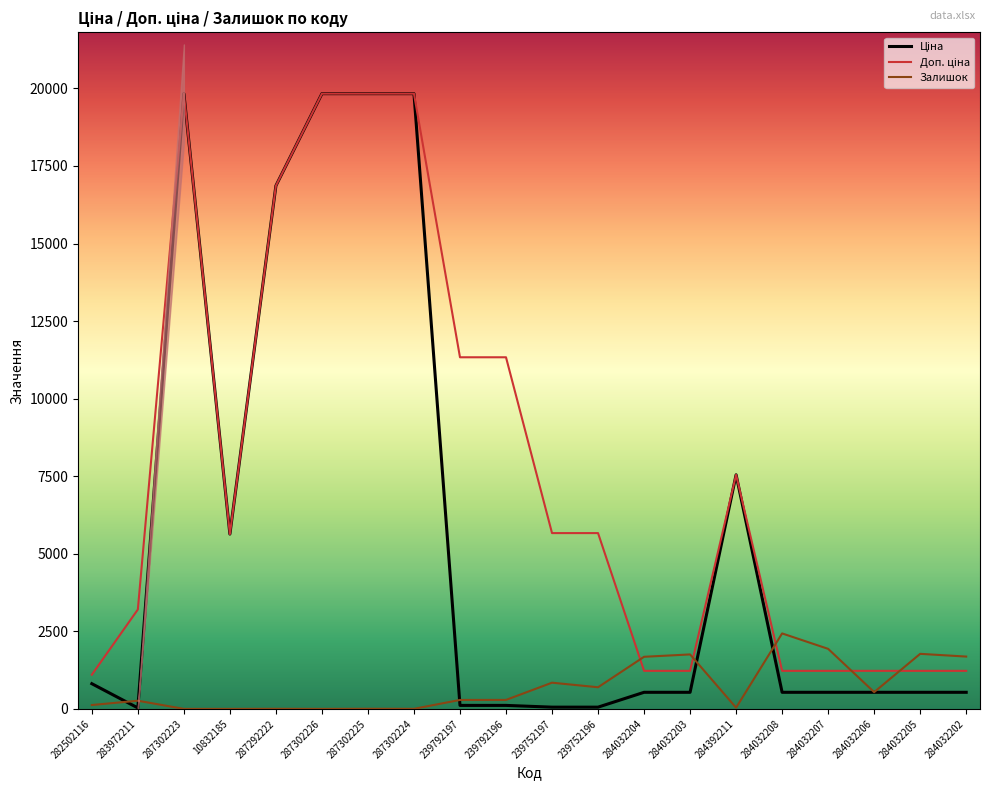

How many values in the Ціна series are below 535?

5